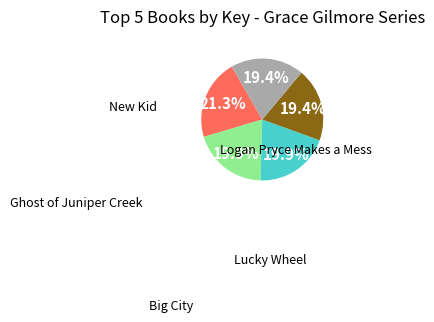

Between Ghost of Juniper Creek and Logan Pryce Makes a Mess, which is larger?

Ghost of Juniper Creek